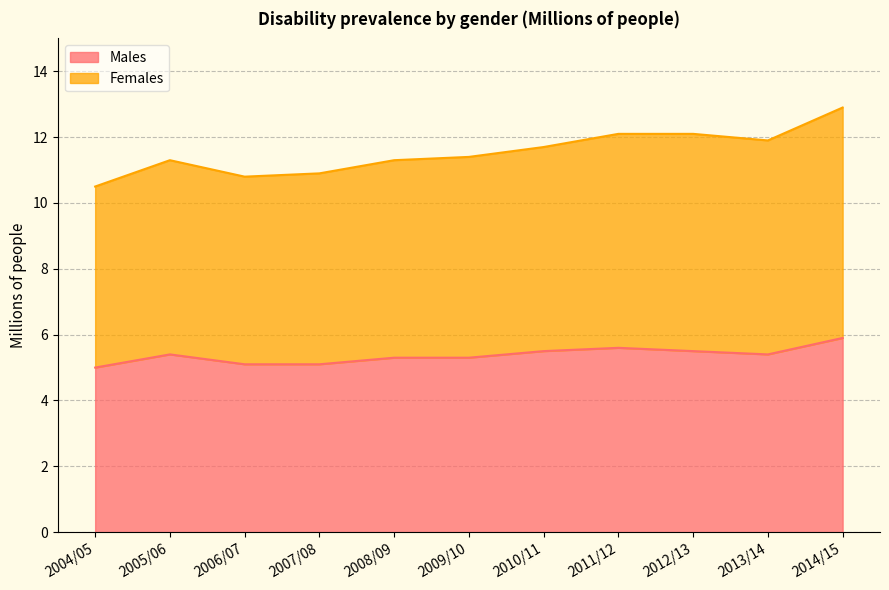

Is it true that Males equals 5.9 at 2014/15?

True